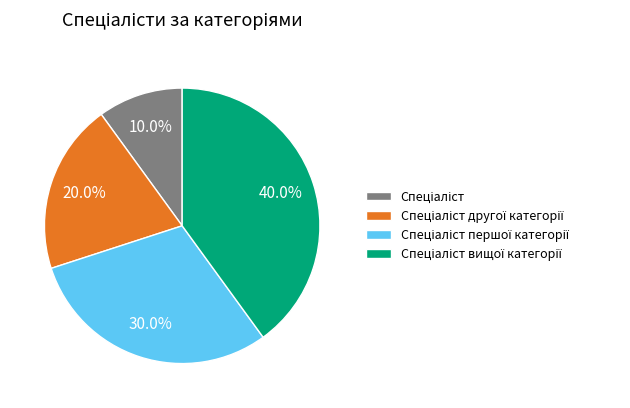

Does any single category account for the majority?

No